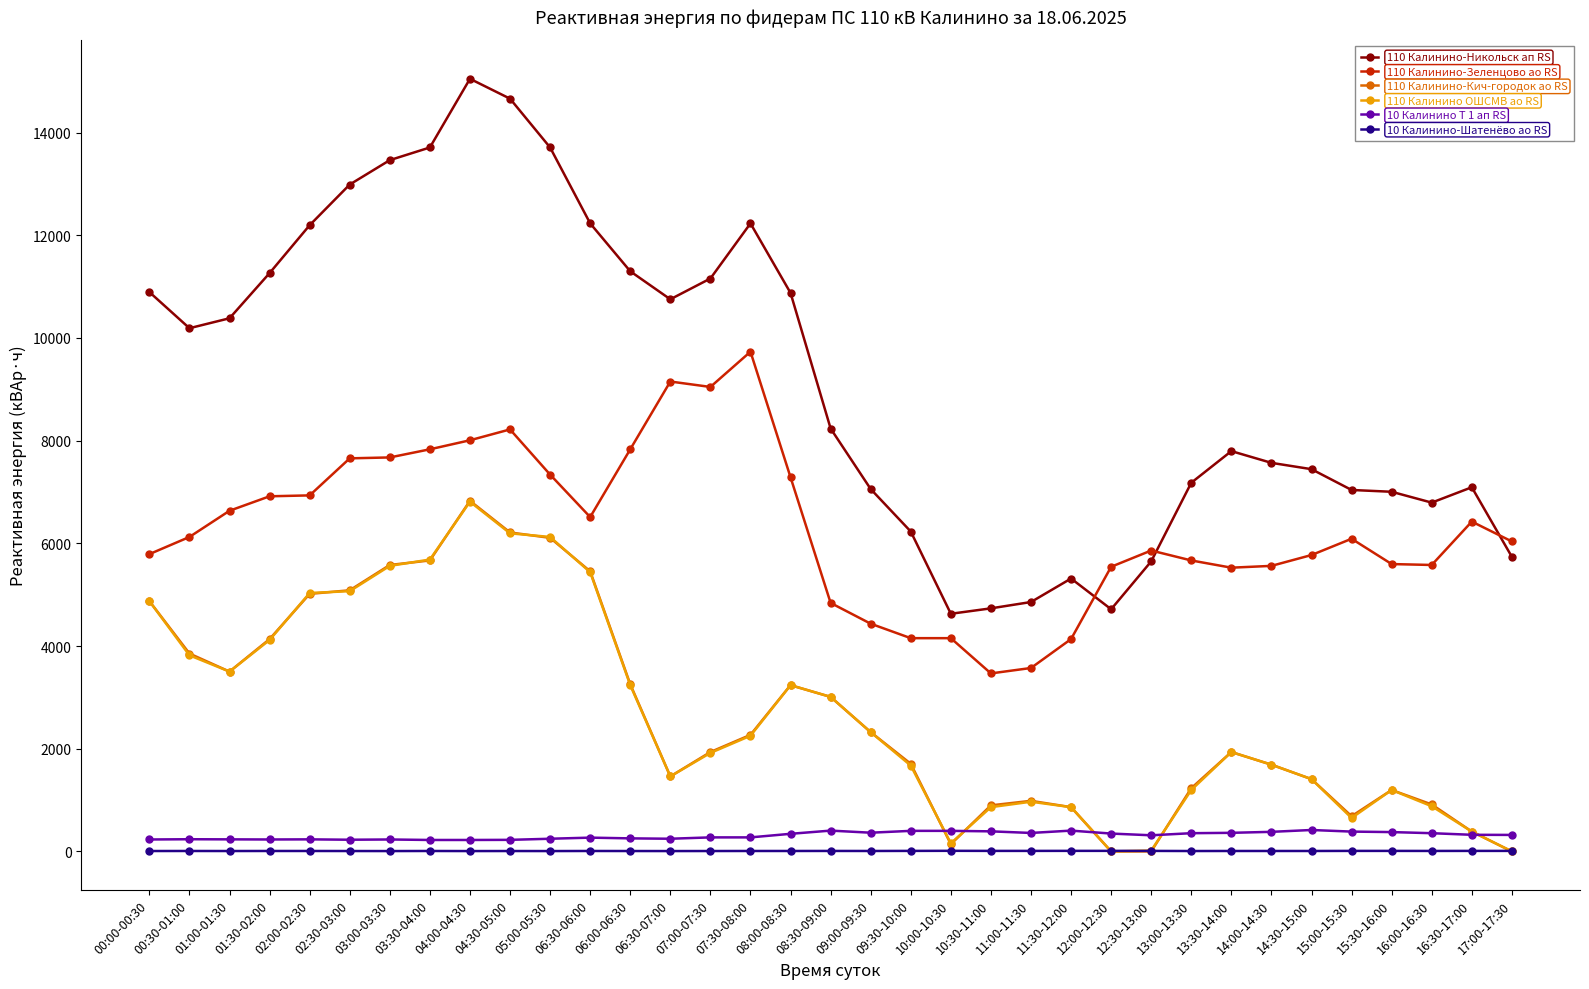

Does the chart display data point markers on the line(s)?

Yes